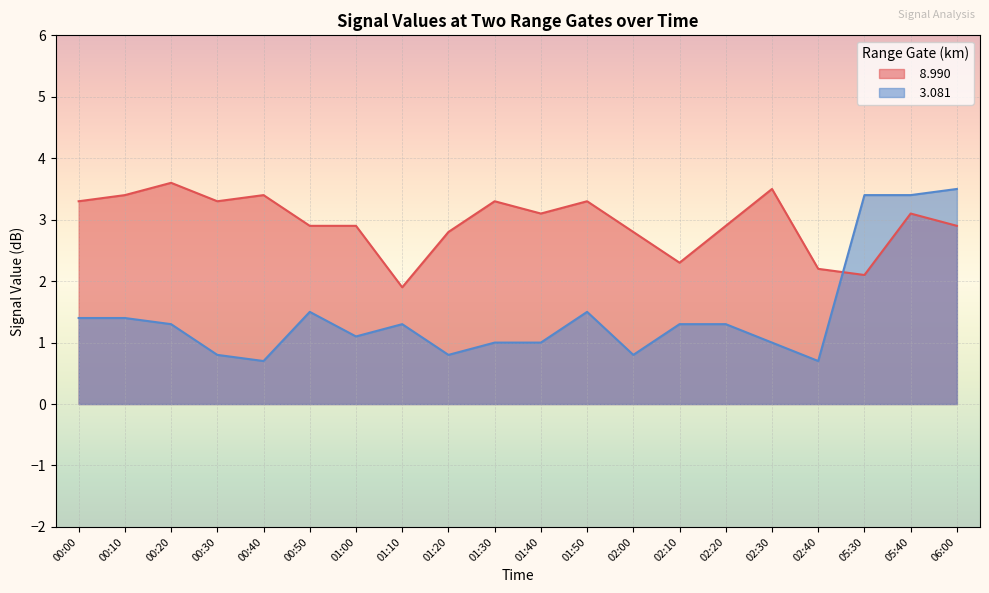

In   8.990, how many points are lower than both neighbors (excluding endpoints)?

5